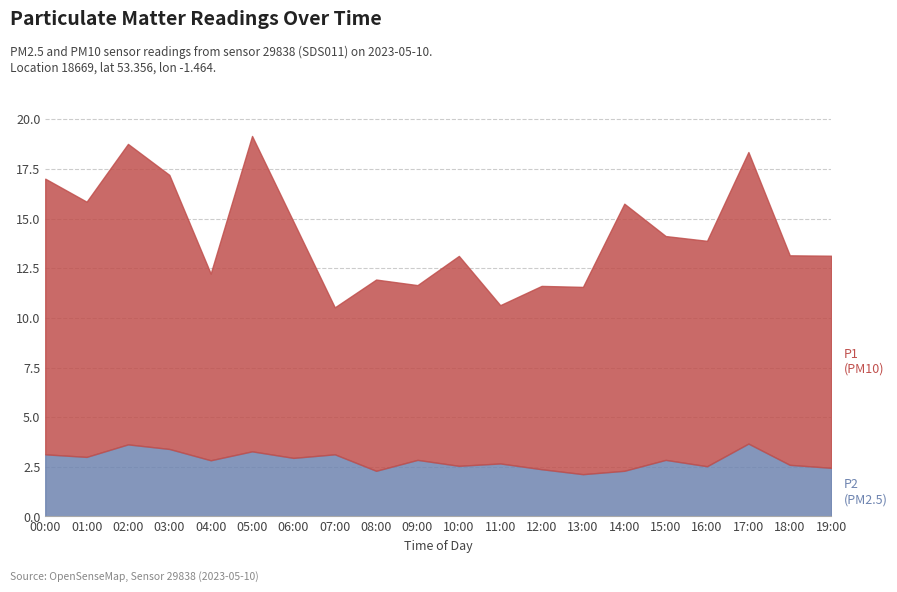

Where is P2 nearest to the value 2?

13:00